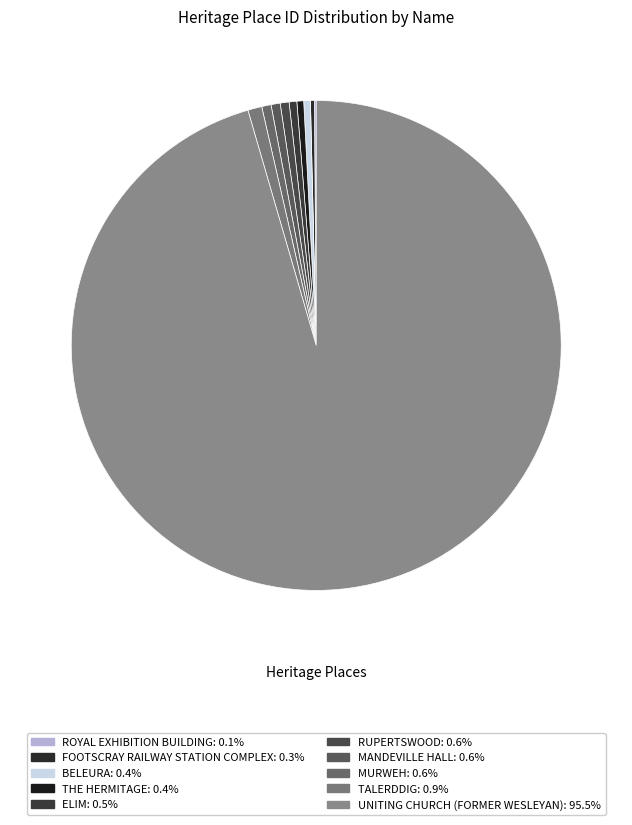

Which category has the smallest portion of the pie?

ROYAL EXHIBITION BUILDING